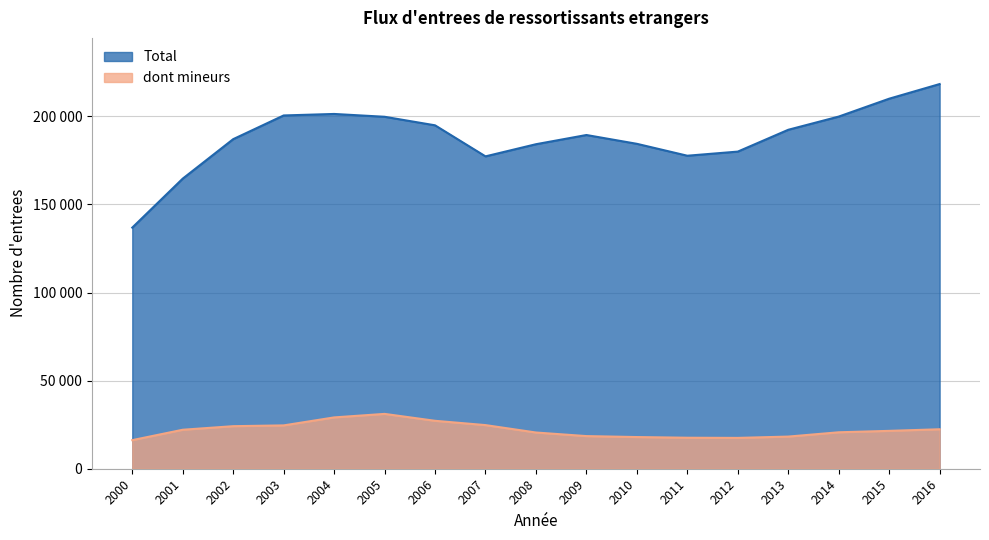

What is the spread (max minus min) of values at 2015?

188547